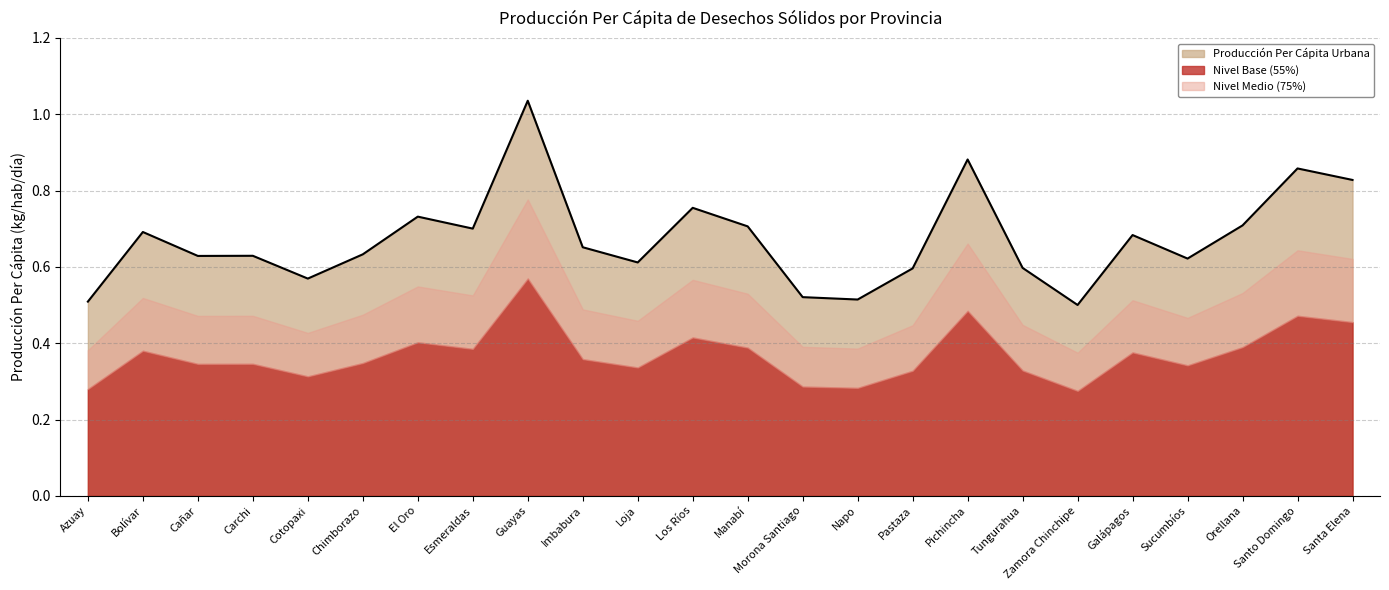

What is the average value?

0.7